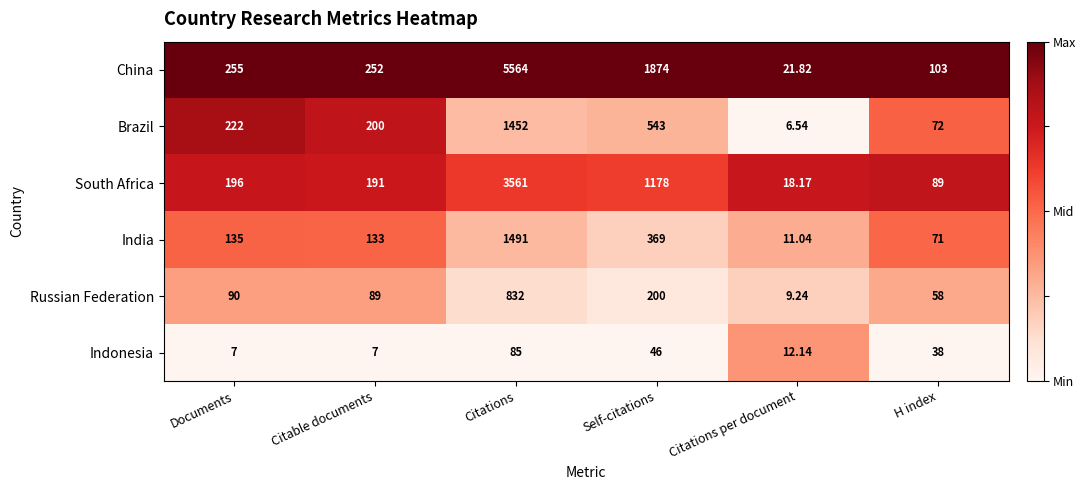

What is the greatest value displayed?

5564.0